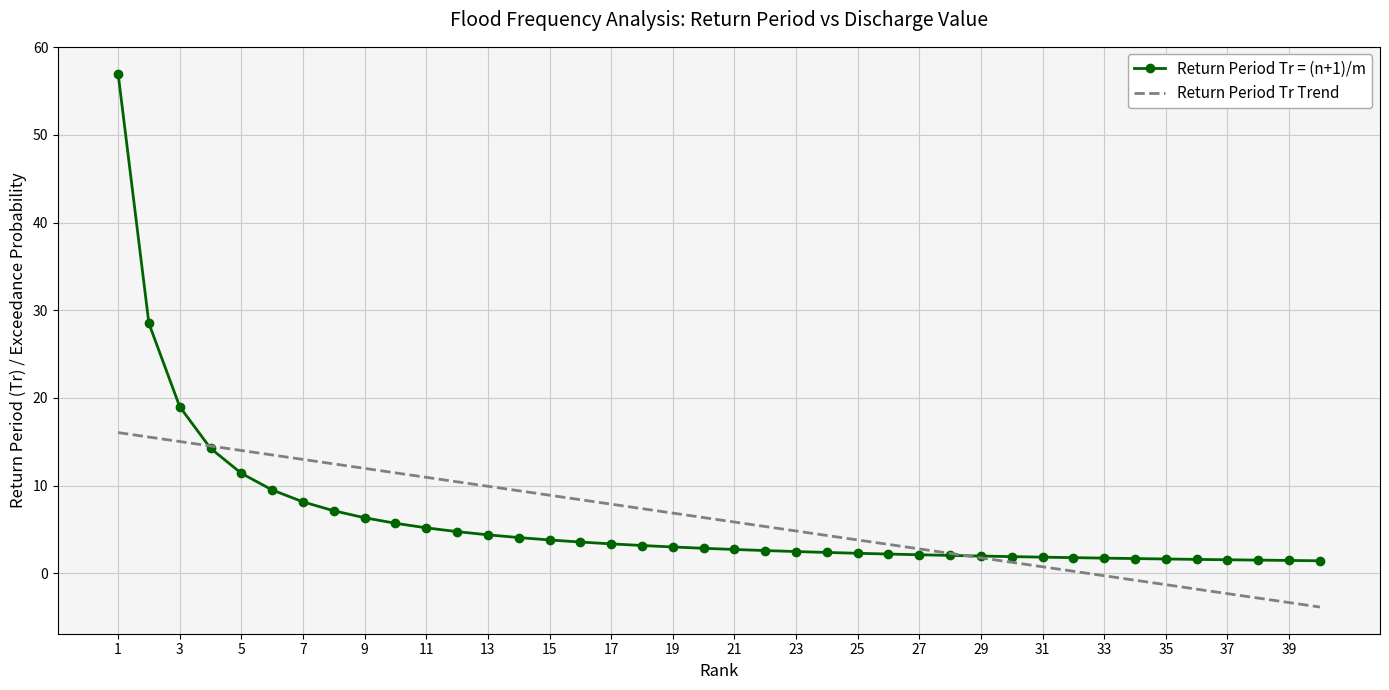

Which series has the largest range (max minus min)?

Return Period Tr = (n+1)/m